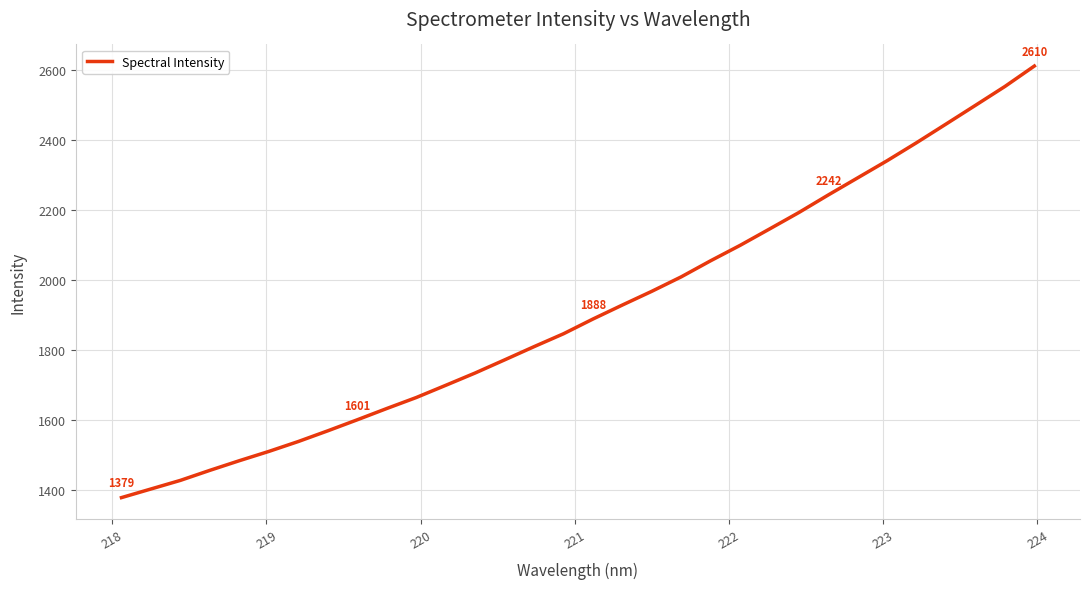

What is the minimum value shown in the chart?

1378.7